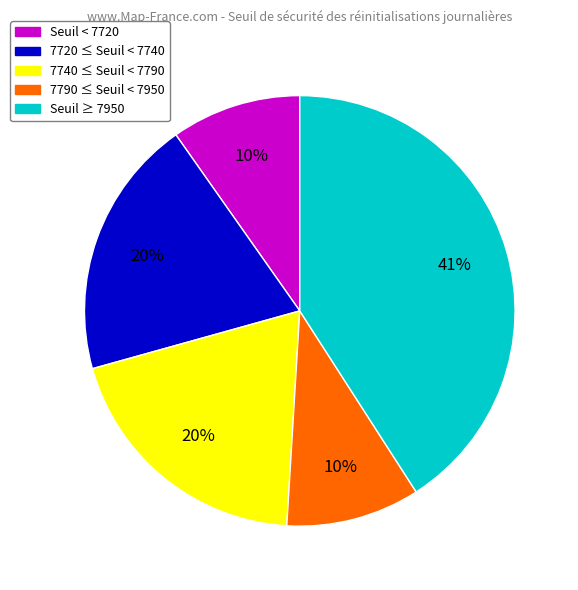

Which has a higher value, Seuil < 7720 or Seuil ≥ 7950?

Seuil ≥ 7950